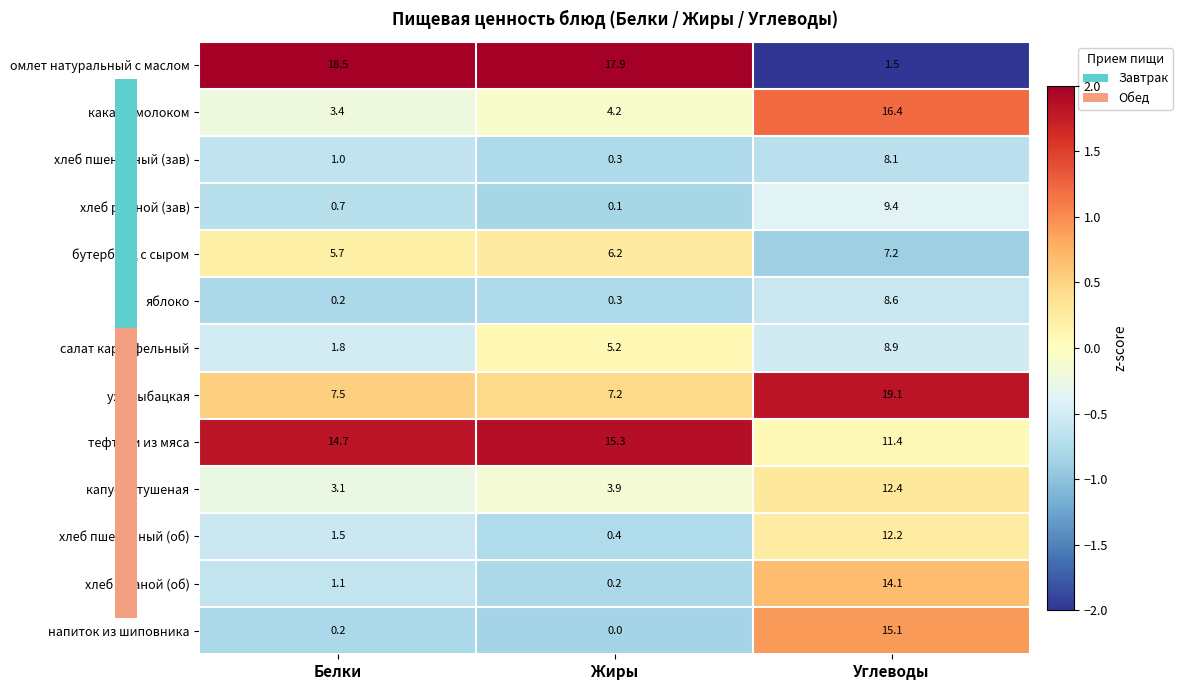

The хлеб пшеничный (зав) series shows 0.4 at Белки. True or false?

False